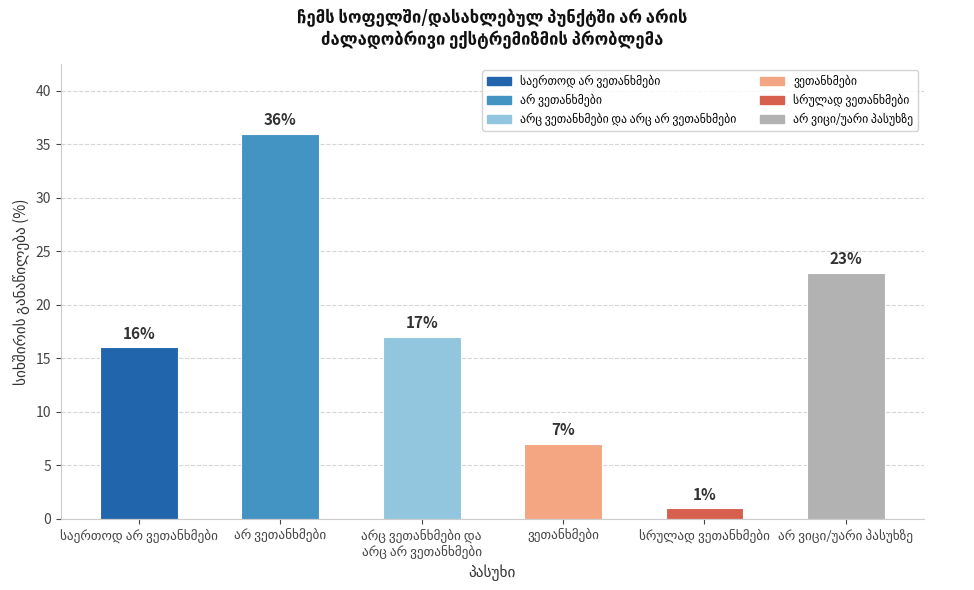

How many values are between 7 and 23?

4